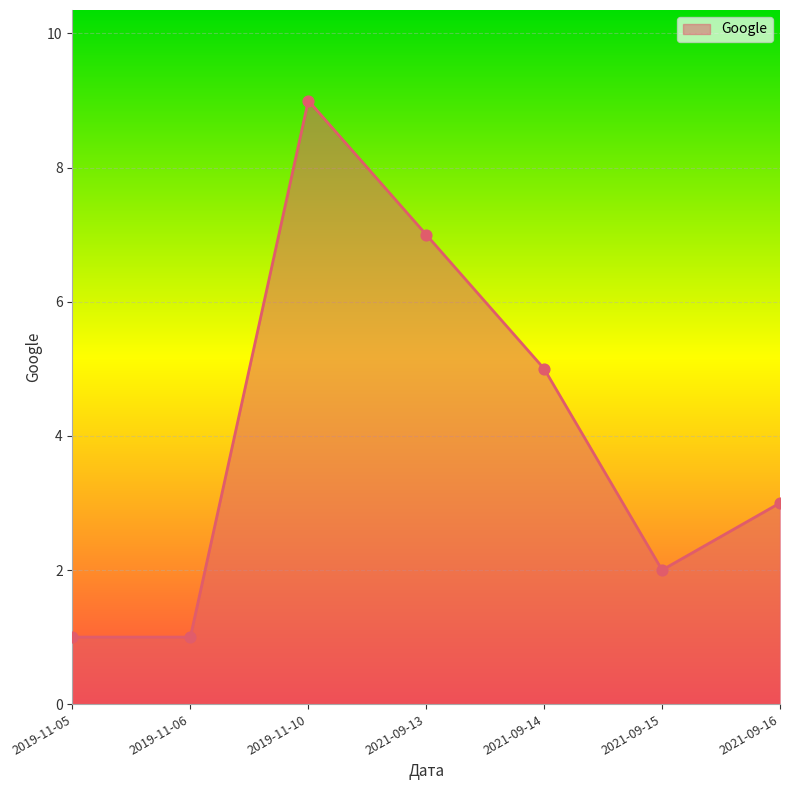

Approximately how many times larger is the value at 2019-11-06 compared to 2021-09-16?

0.3